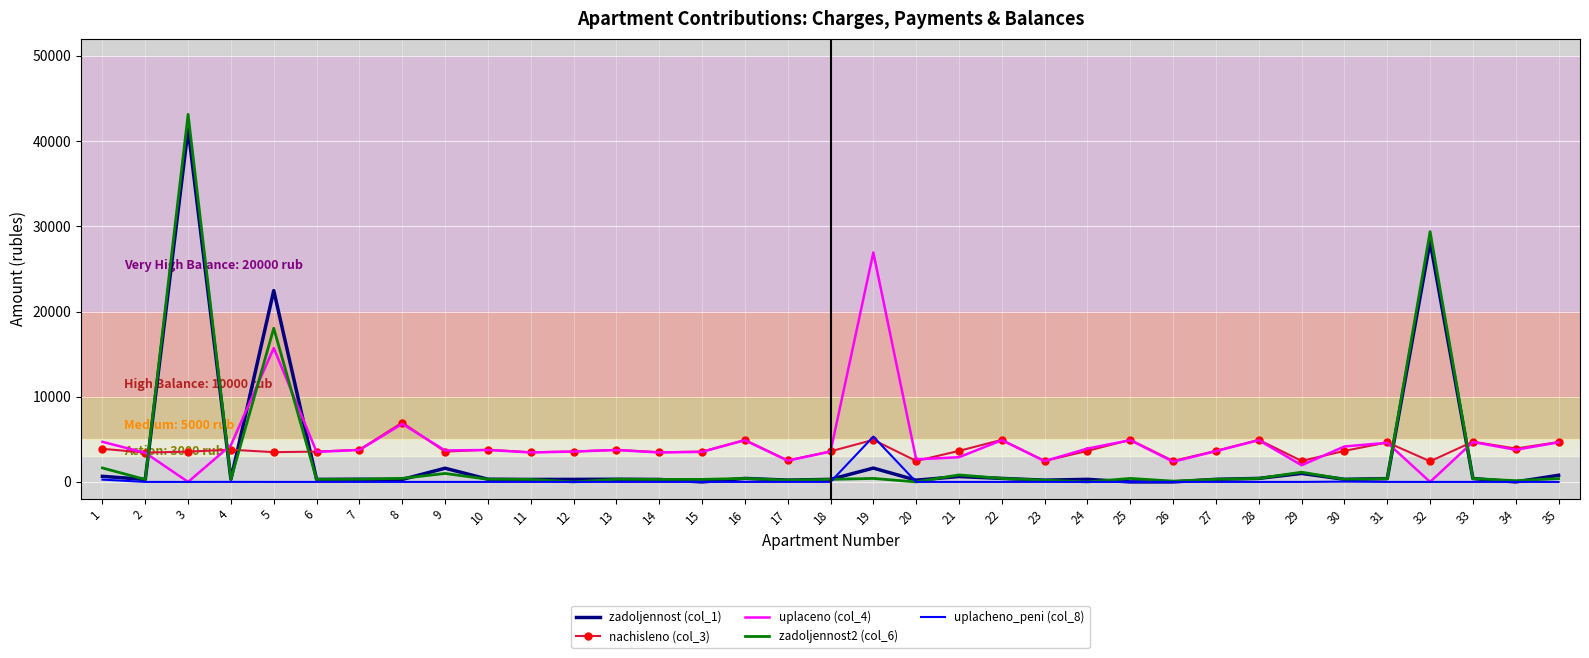

True or false: zadoljennost (col_1) and nachisleno (col_3) intersect in this chart.

True